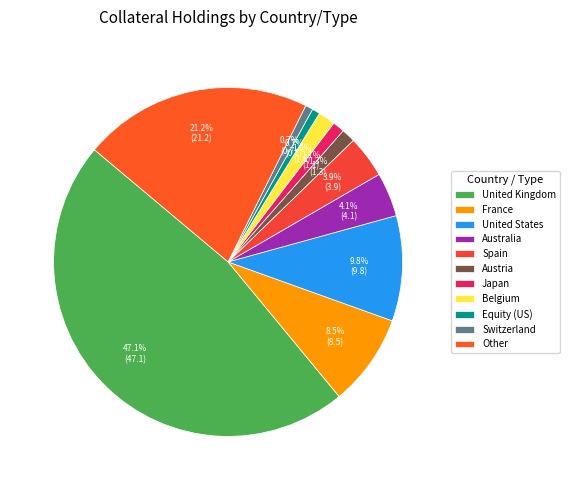

Does any single category account for the majority?

No